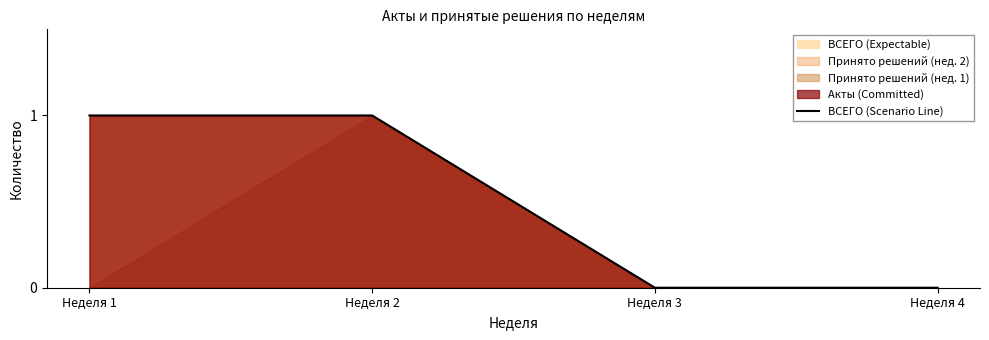

True or false: there are more than 0 points higher than both neighbors.

False